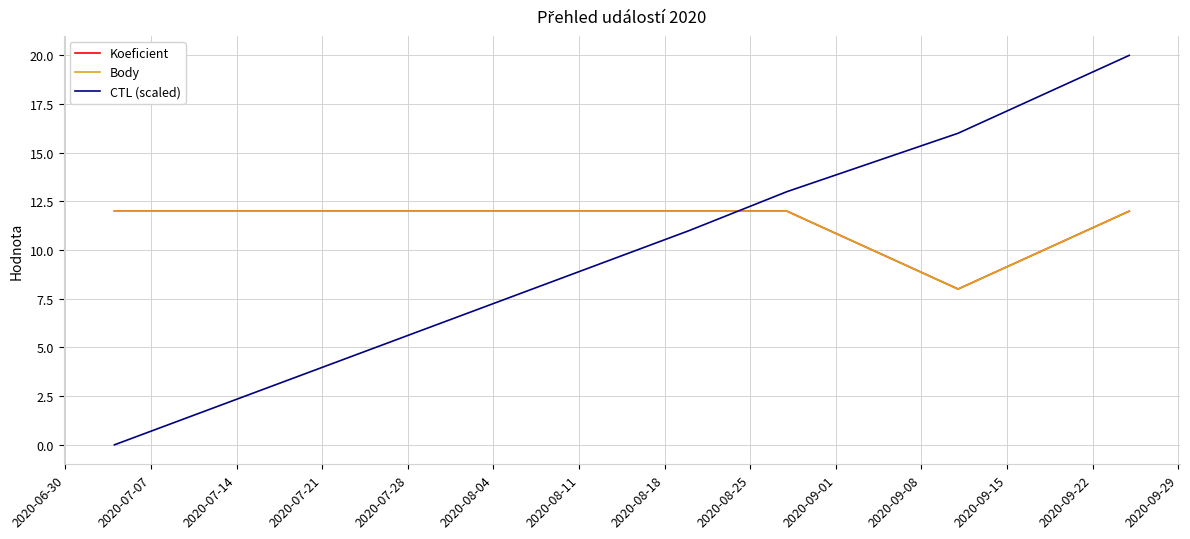

Does the chart have visible grid lines?

Yes